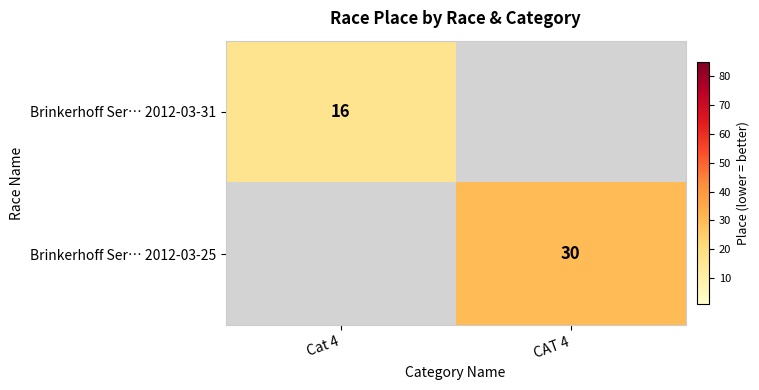

Which label corresponds to the smallest value in the chart?

Cat 4